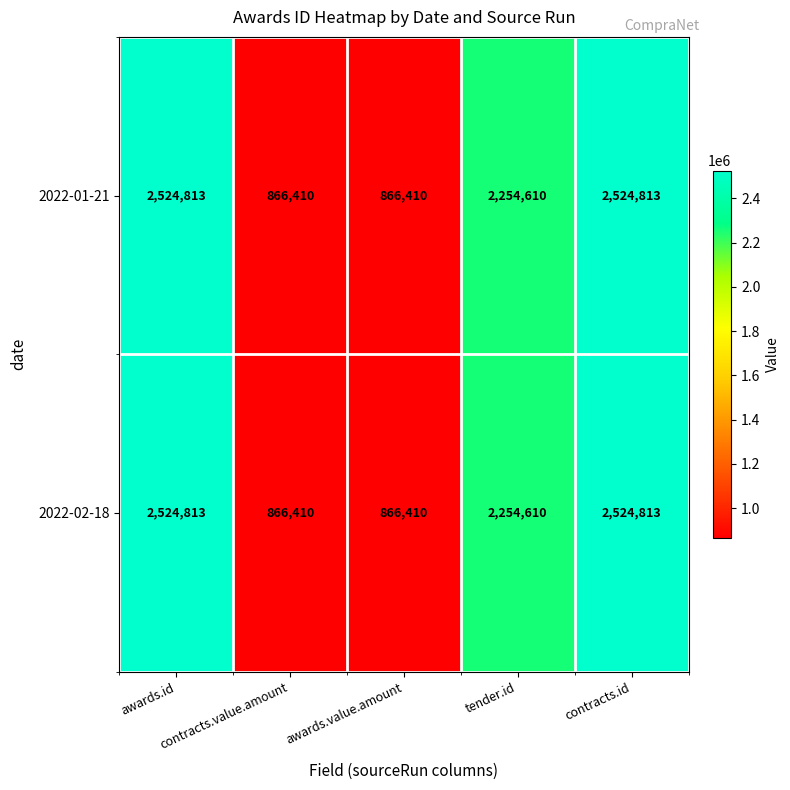

What is the greatest value displayed?

2524813